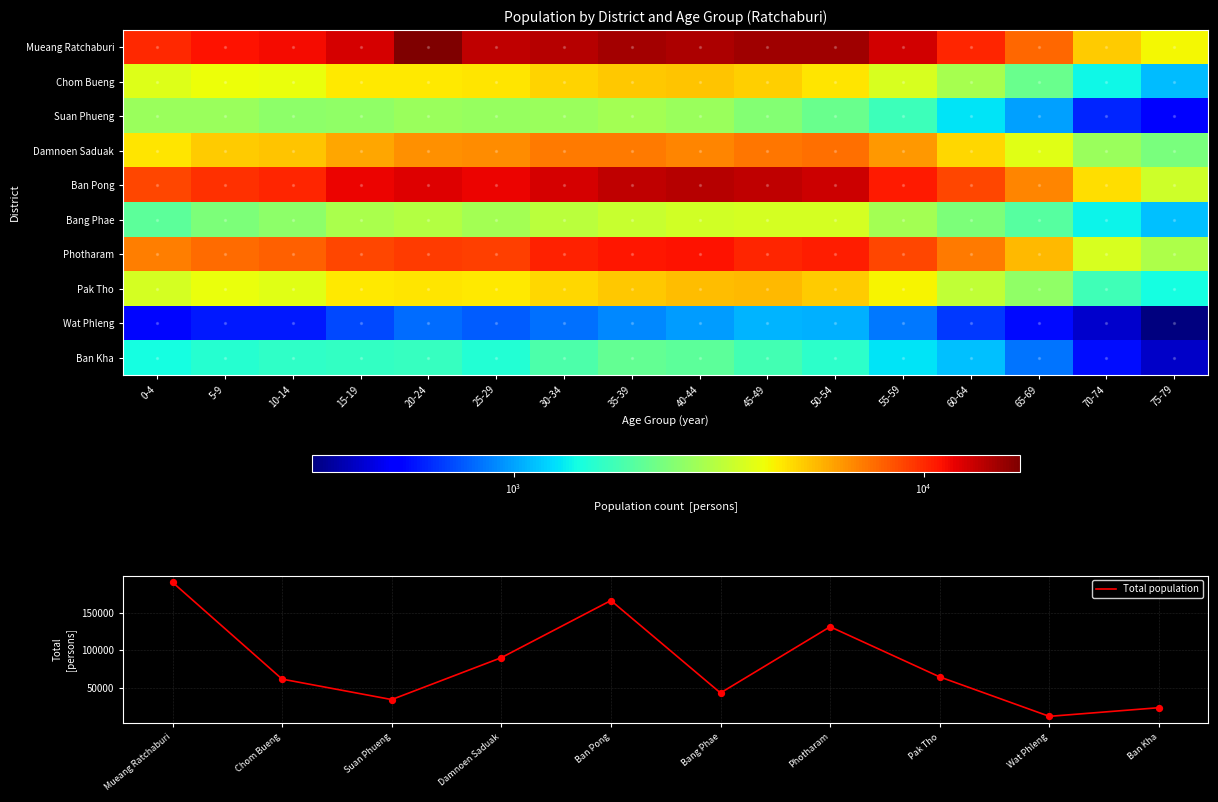

What is the minimum value shown in the chart?

415